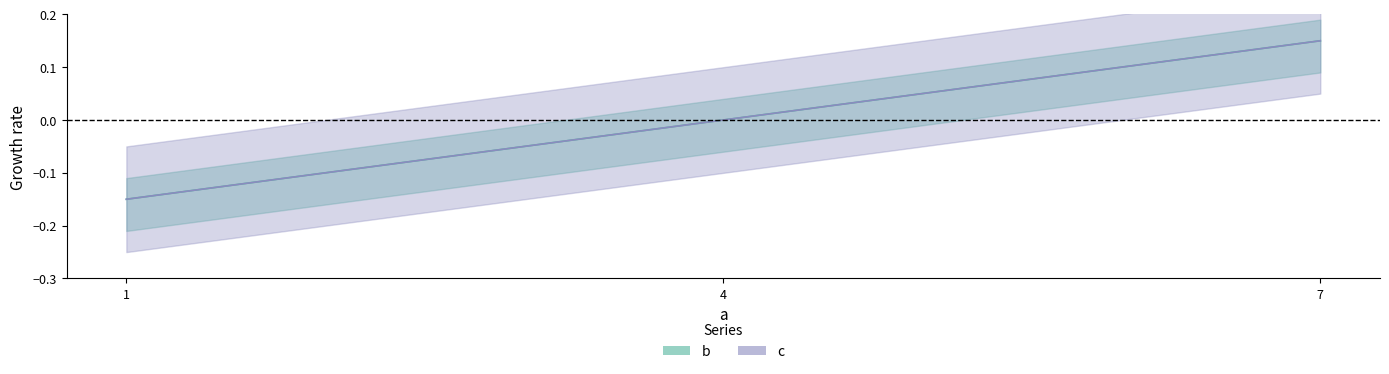

What is the maximum value for b?

0.2